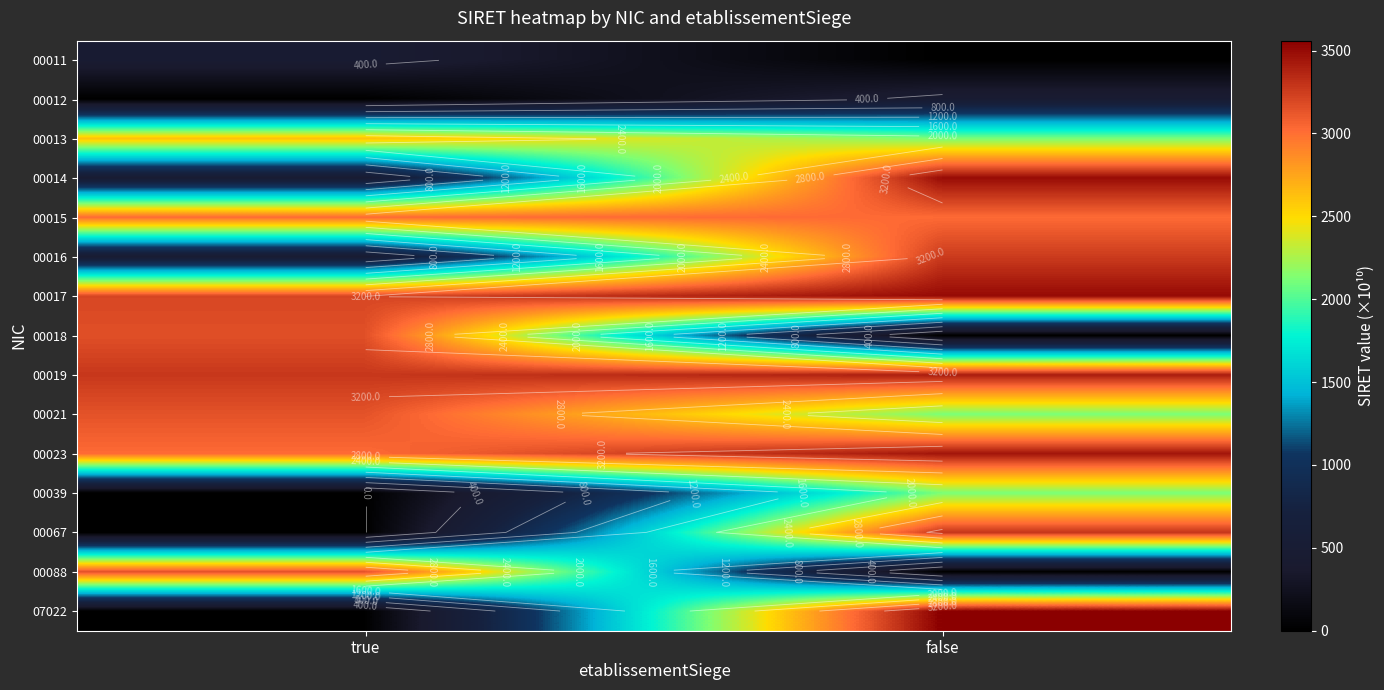

True or false: 07022 has a value of 1768.9 at false.

False